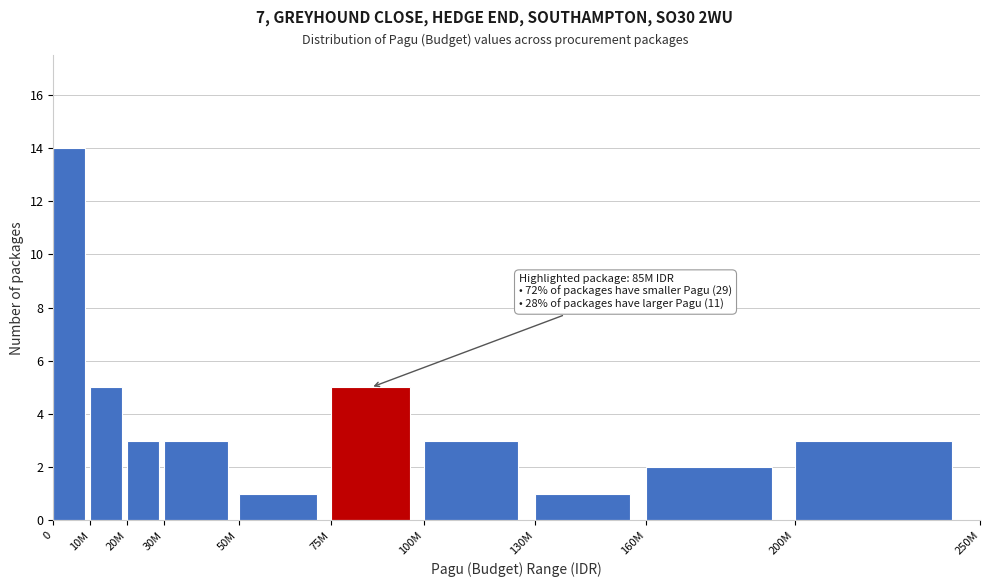

Reading left to right, extract all data points from this chart.

0=14	10M=5	20M=3	30M=3	50M=1	75M=5	100M=3	130M=1	160M=2	200M=3